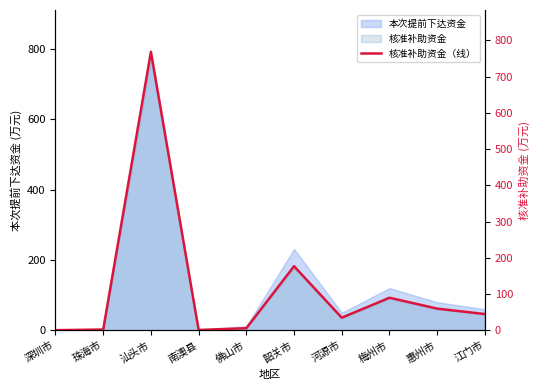

Rank the categories by value from lowest to highest.

深圳市, 南澳县, 珠海市, 佛山市, 河源市, 江门市, 惠州市, 梅州市, 韶关市, 汕头市